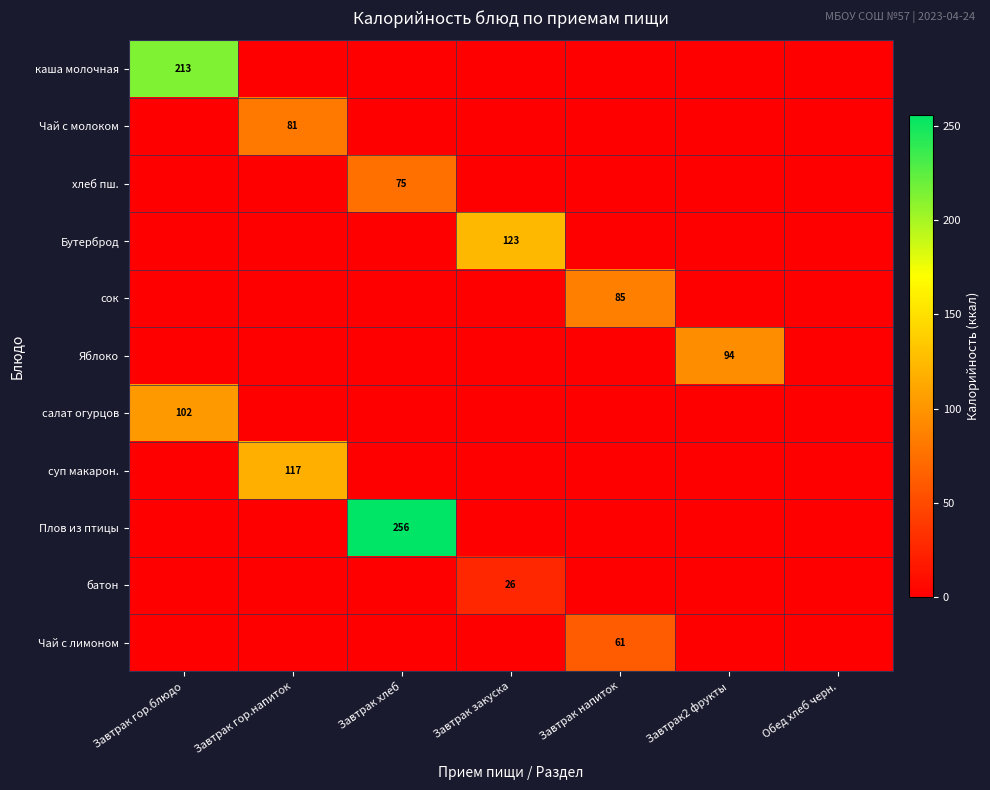

True or false: суп макарон. has a value of 117 at Завтрак гор.напиток.

True